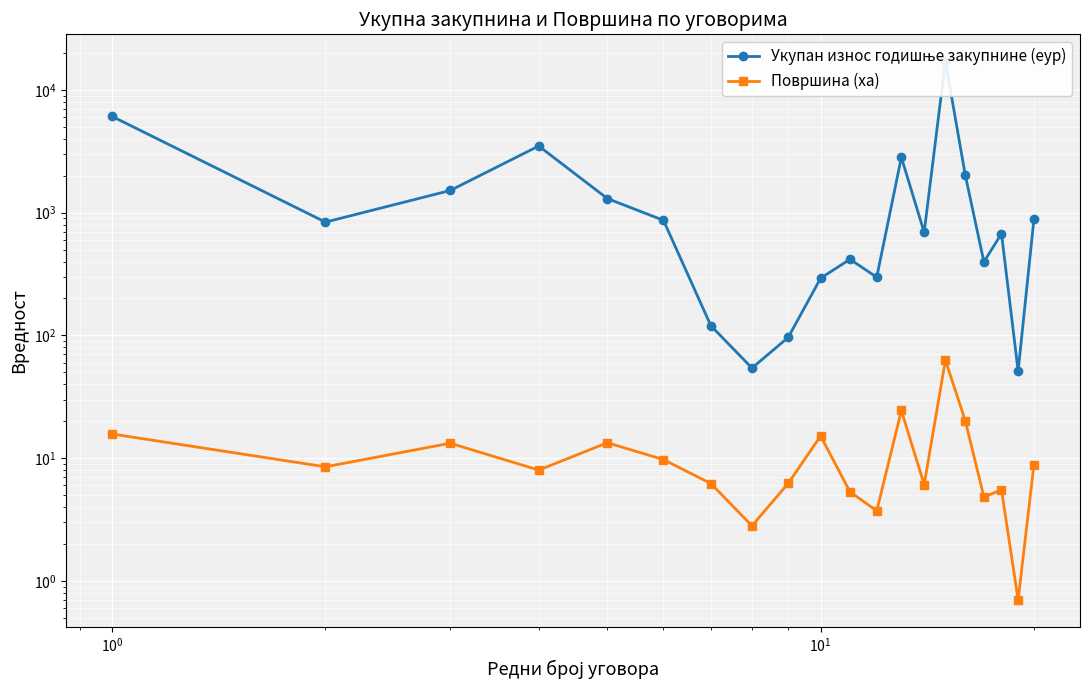

In Површина (ха), how many points are higher than both neighbors (excluding endpoints)?

6